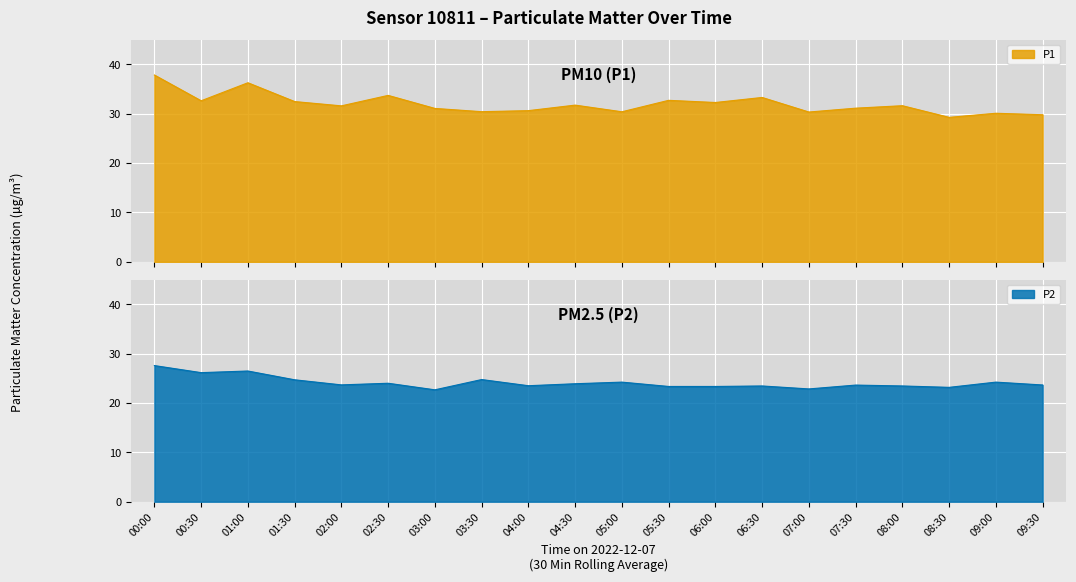

At 07:00, list the series in order from largest to smallest.

P1, P2